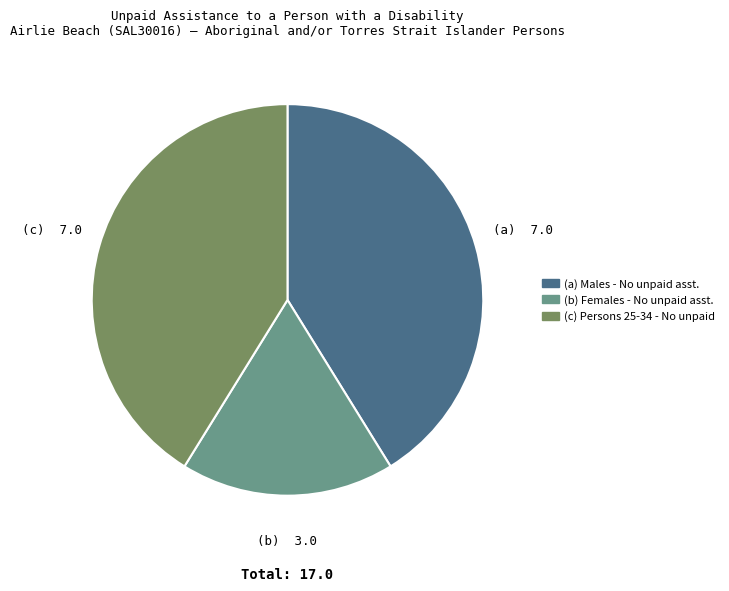

Which category has the smallest portion of the pie?

(b) Females - No unpaid asst.